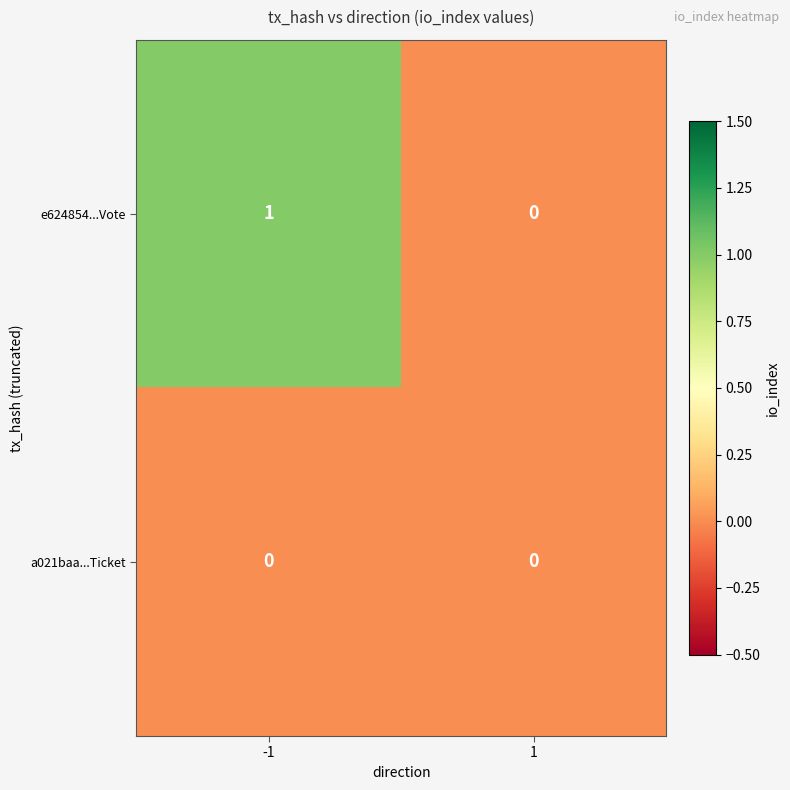

Reading left to right, list all the values displayed in this chart.

e624854...Vote: 1	0
a021baa...Ticket: 0	0